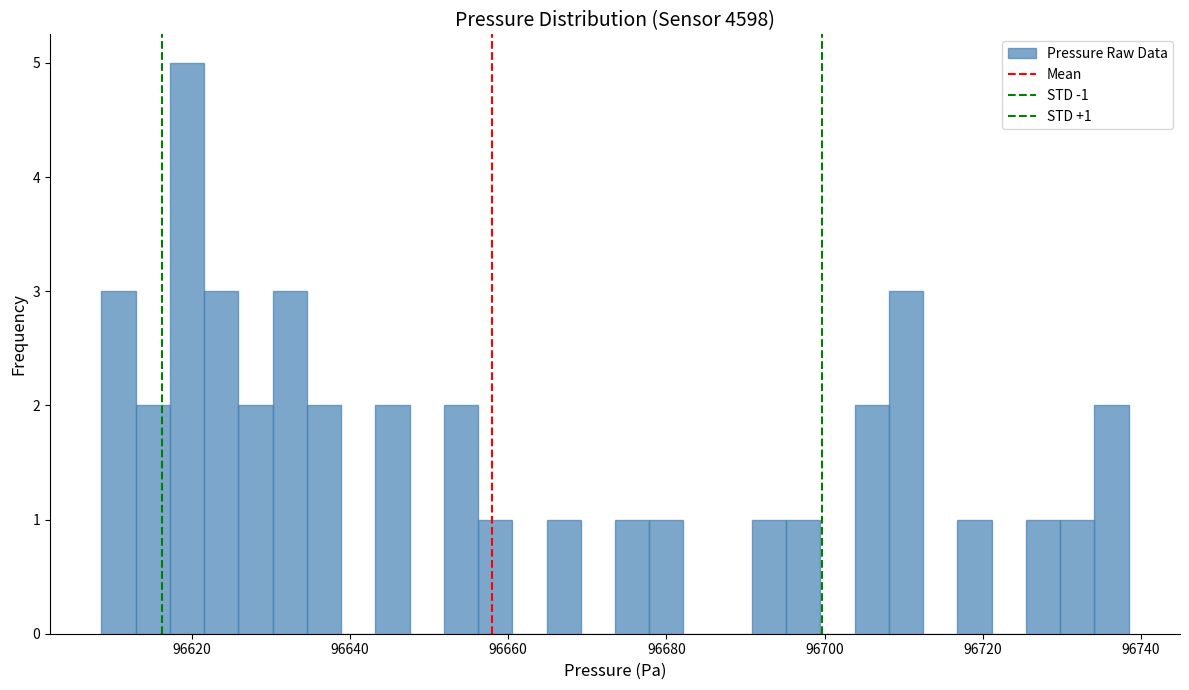

Read against the x-axis, roughly where is the centre of the tallest bar?

96620